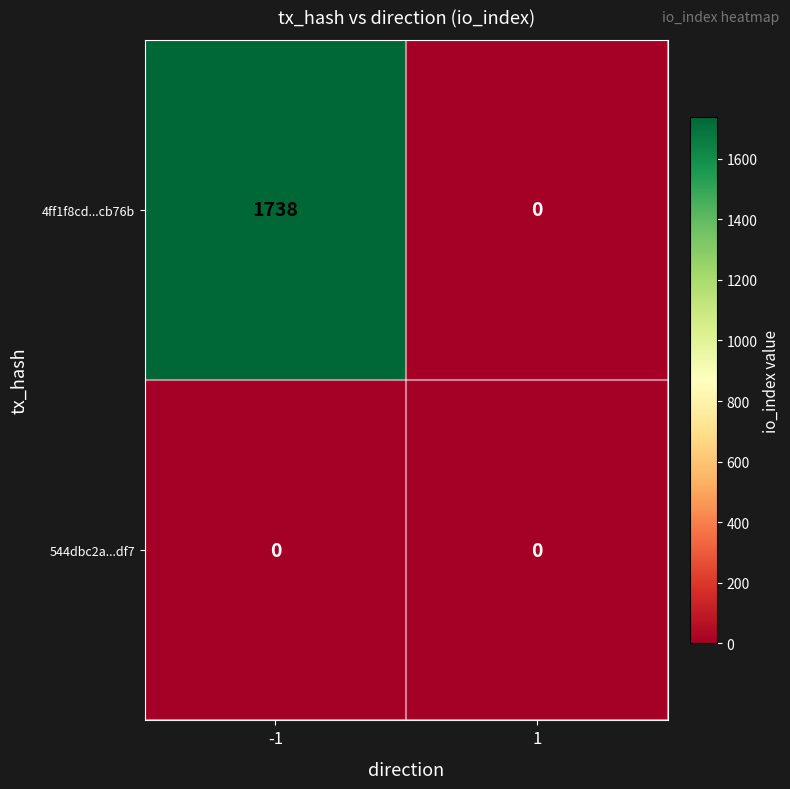

Which series changed the most between -1 and 1?

4ff1f8cd...cb76b